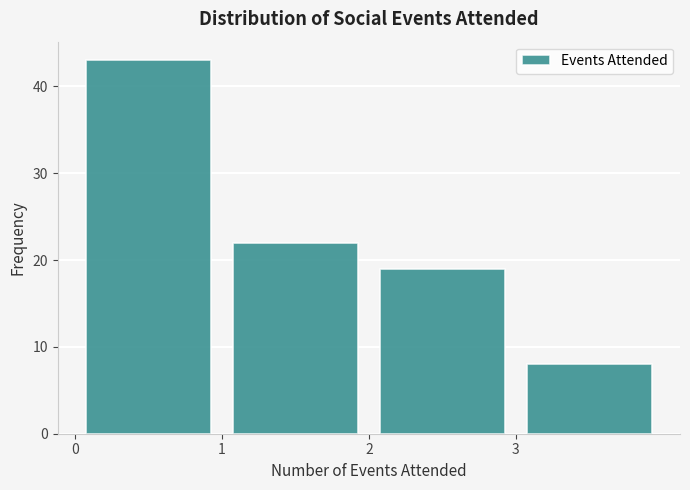

Reading left to right, list every bar in this chart as the range it spans on the x-axis followed by its height. The values are not printed on the chart, so give them approximately, as read against the axis.

0 to 1: 43
1 to 2: 22
2 to 3: 19
3 to 4: 8